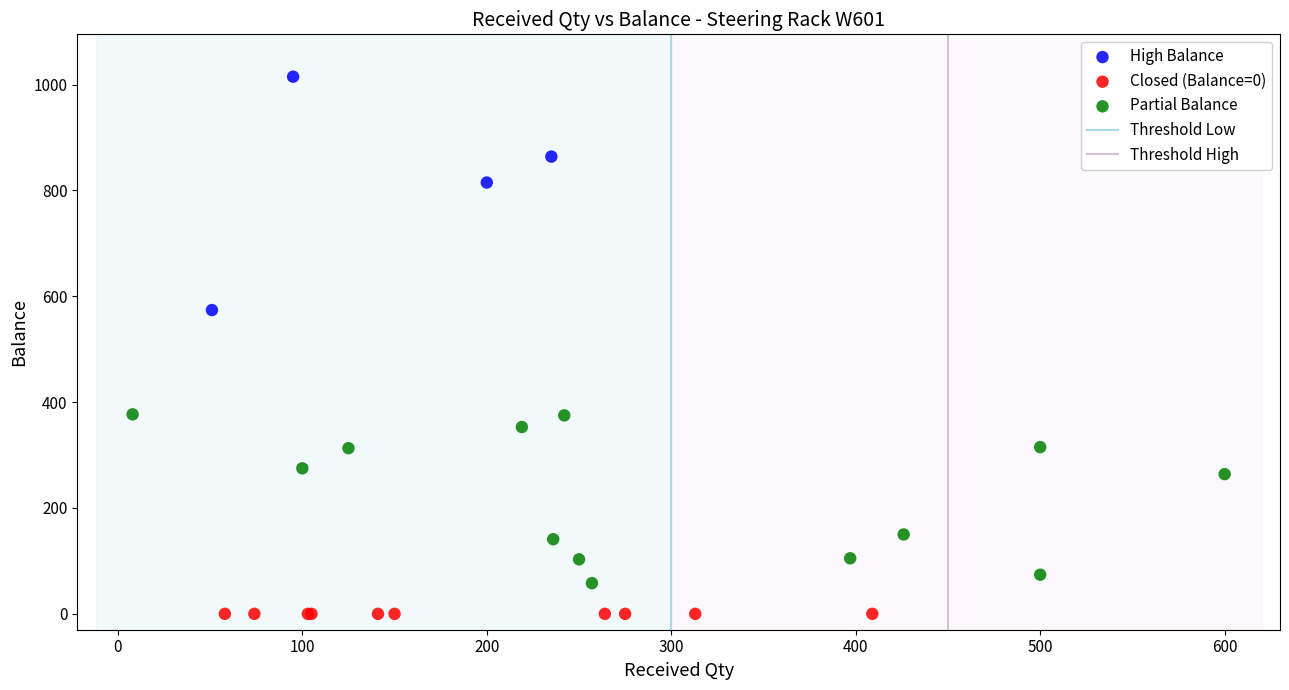

Which series reaches the maximum Y coordinate?

High Balance